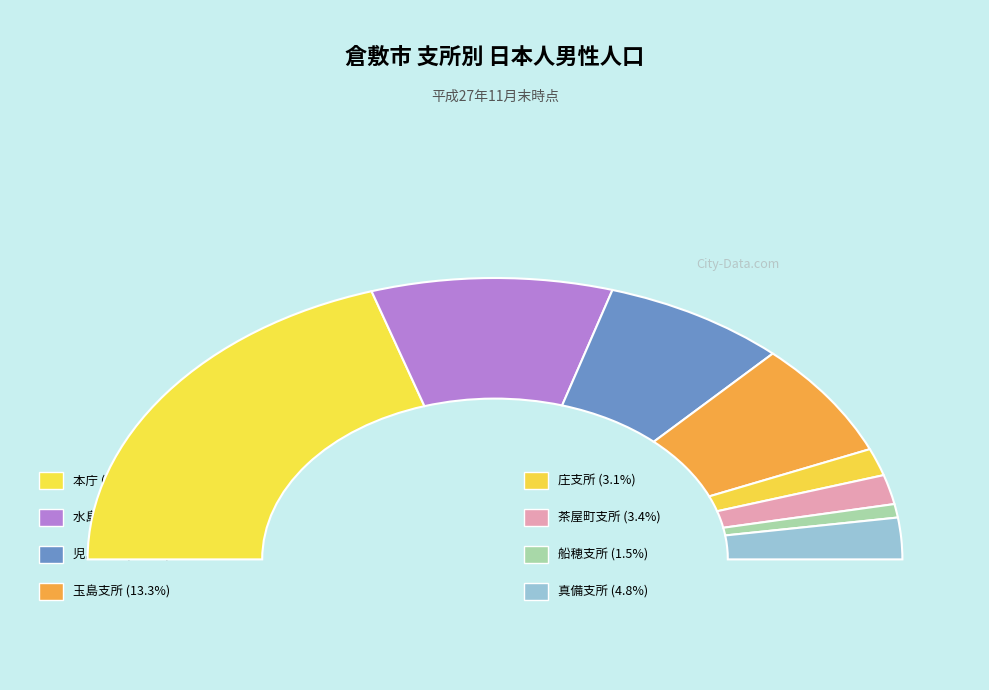

To the nearest percent, what is the difference between the 水島支所 and 児島支所 slice percentages?

5%